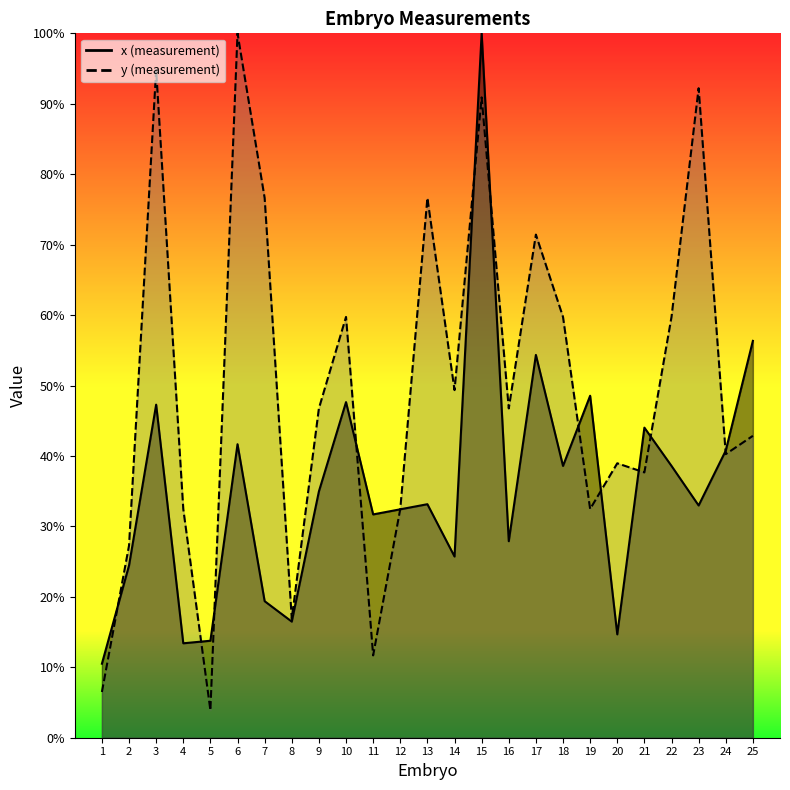

What is the total value across all series at 17?

125.8